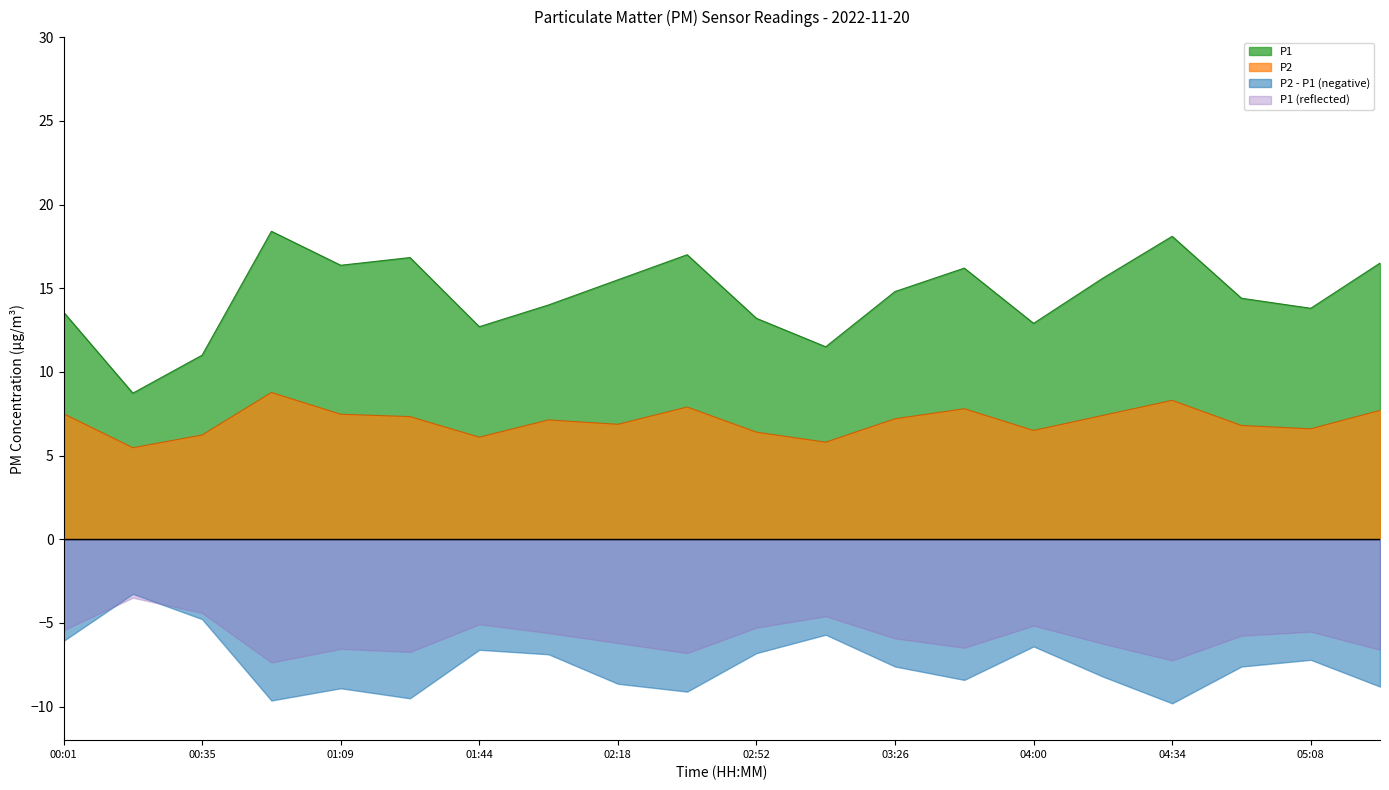

The value of P1 at 01:09 is 16.4. True or false?

True